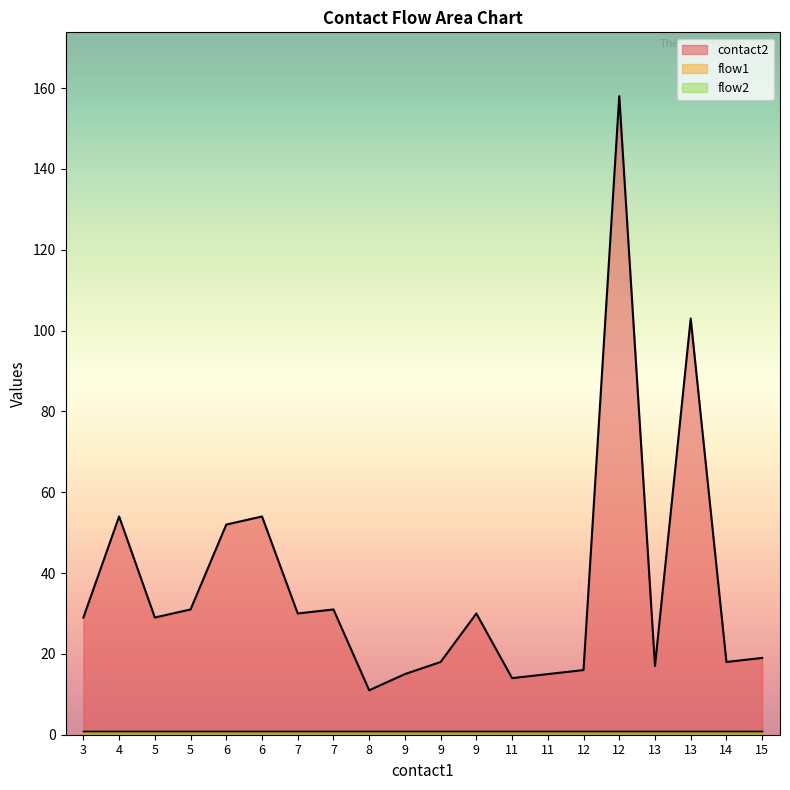

List the series in order of their peak value, highest first.

contact2, flow1, flow2